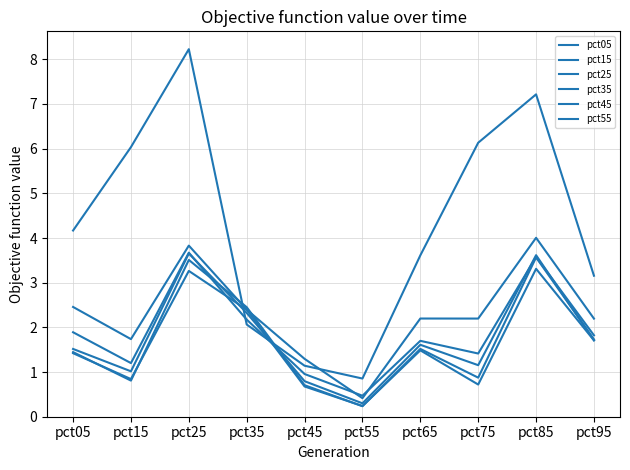

Which category has the highest value across all series?

pct25